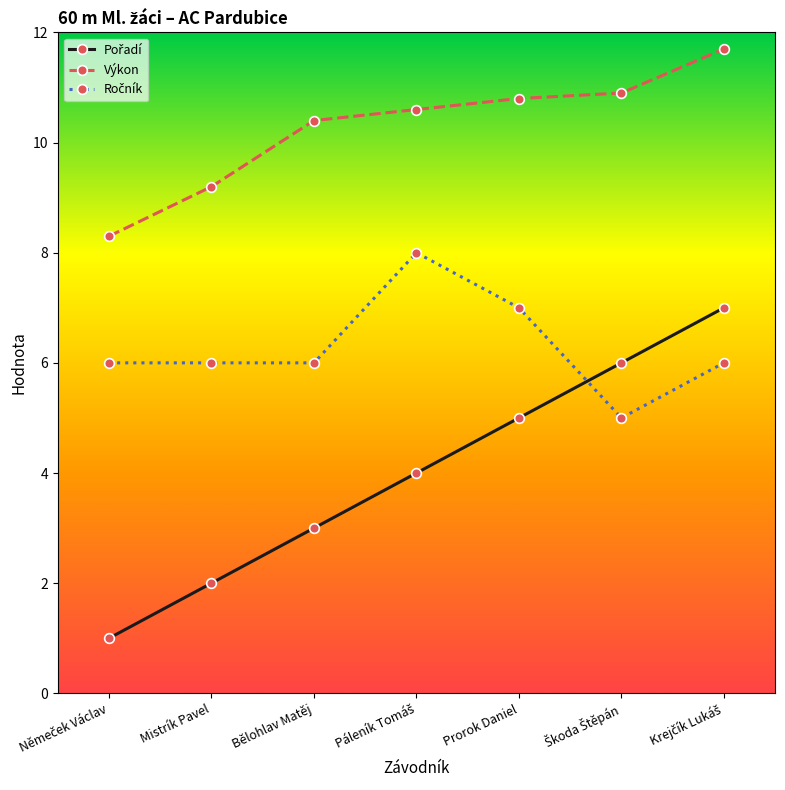

Is it true that Výkon equals 10.4 at Bělohlav Matěj?

True